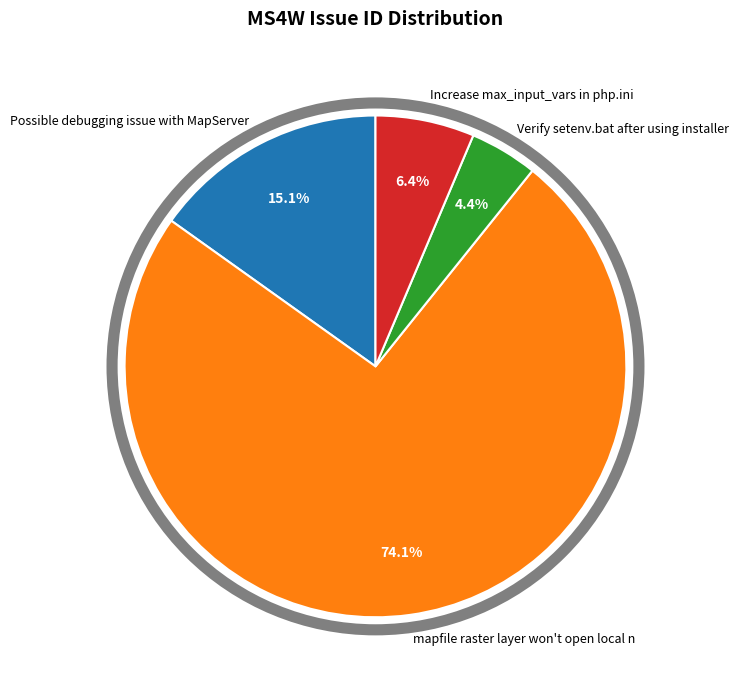

To the nearest percent, what percentage of the pie is Verify setenv.bat after using installer?

4%